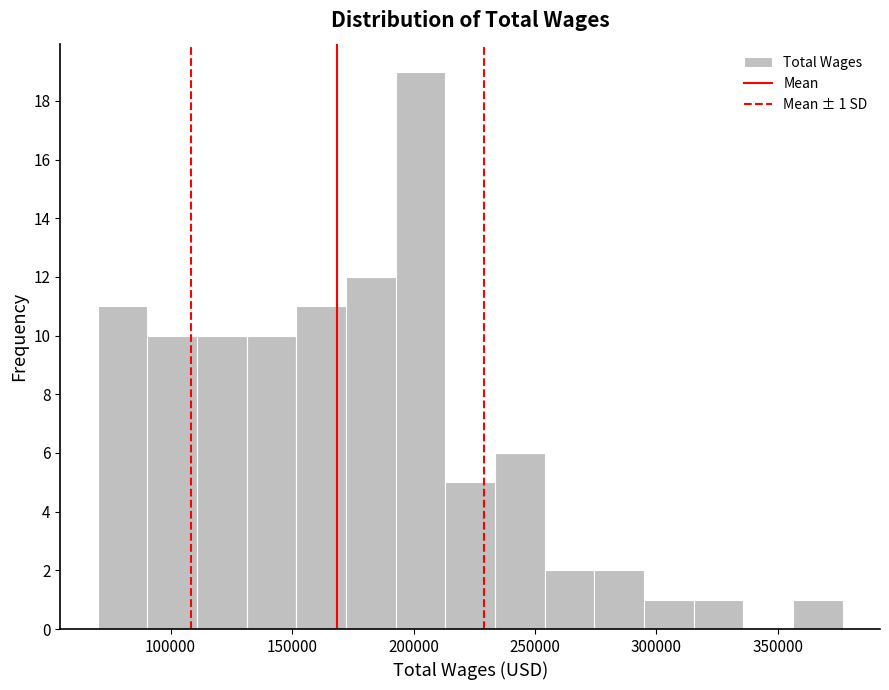

Over which range of the x-axis is the bar tallest?

195000 to 215000